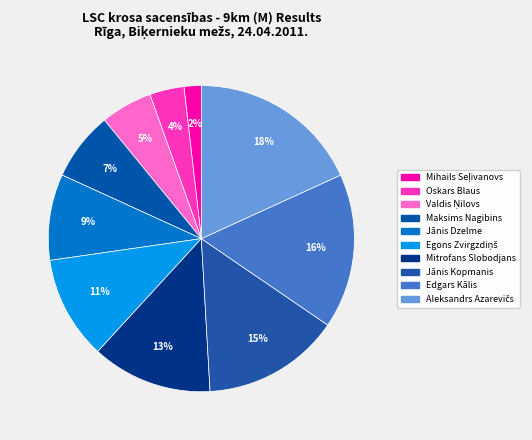

Count the number of slices in the pie.

10